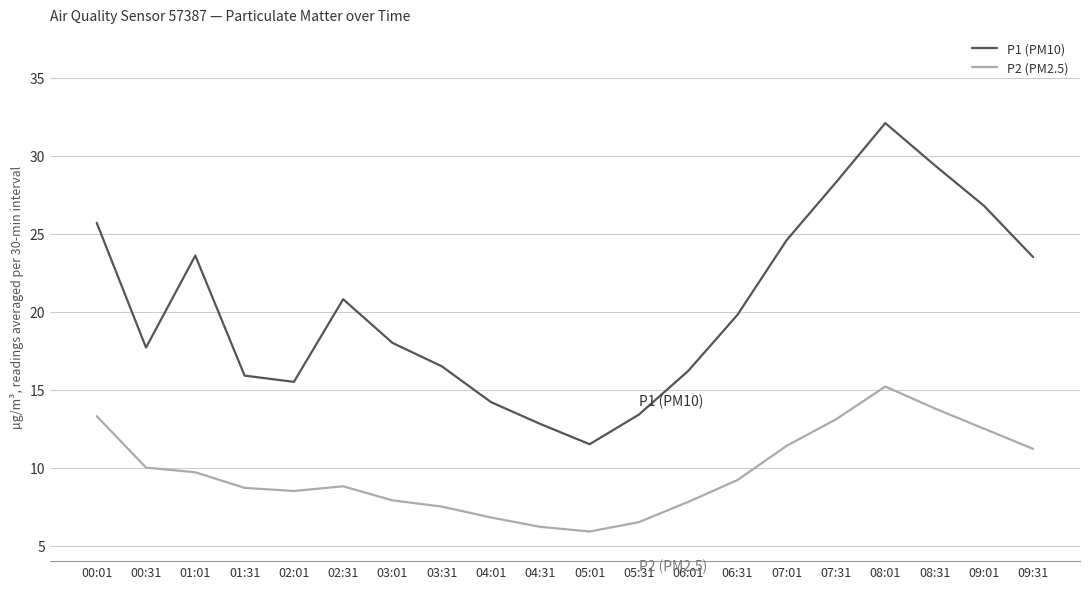

True or false: P2 (PM2.5) and P1 (PM10) intersect in this chart.

False